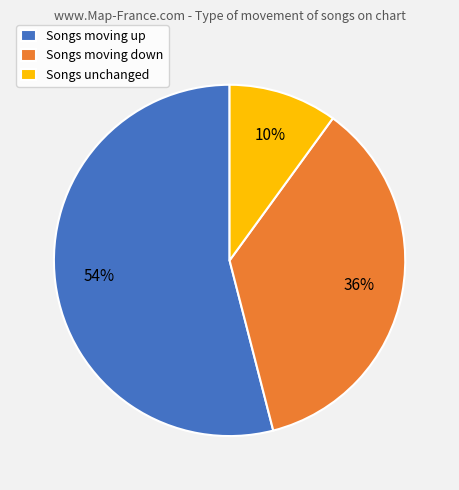

What percentage is the Songs moving up slice, to the nearest percent?

54%